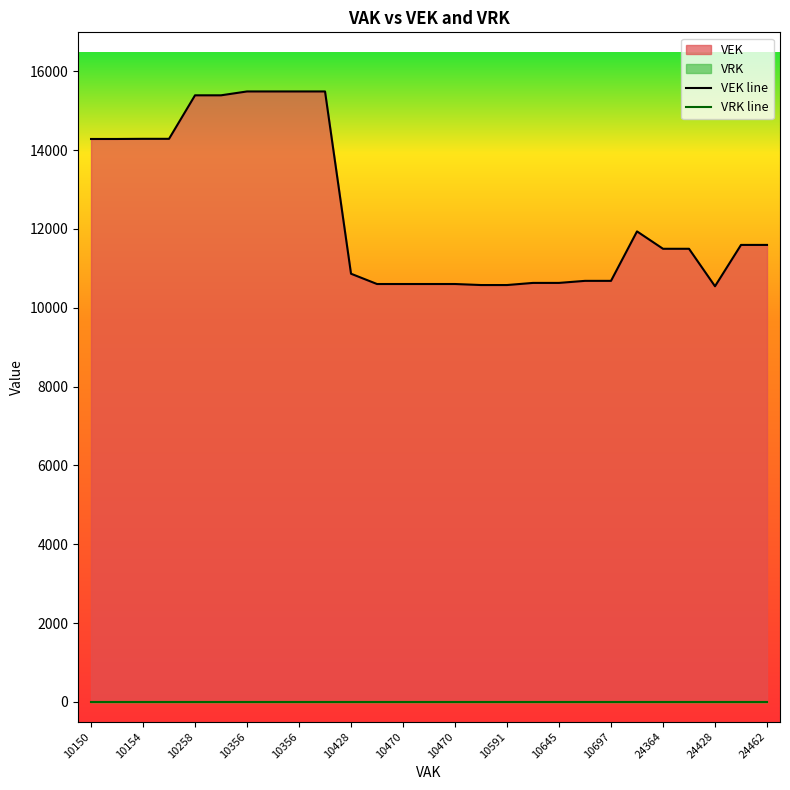

True or false: VEK line and VRK line cross at least once.

False